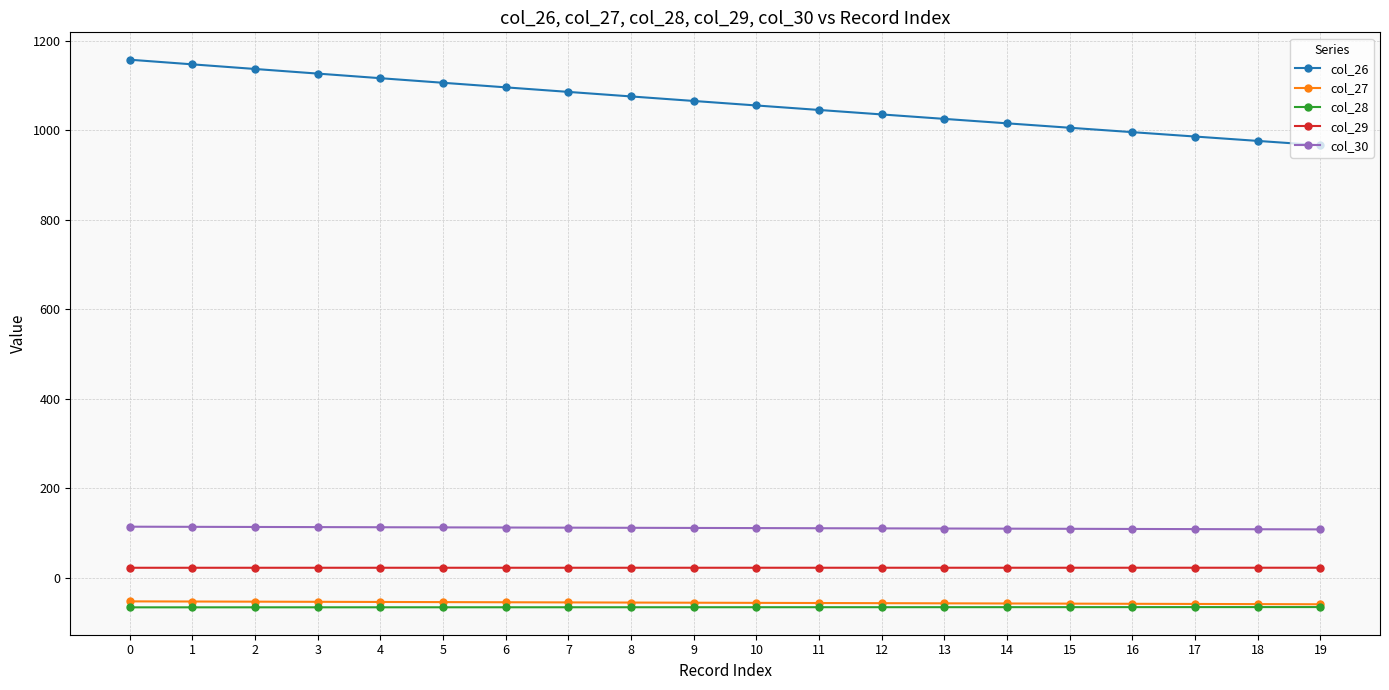

What is the total value across all series at 2?

1155.6